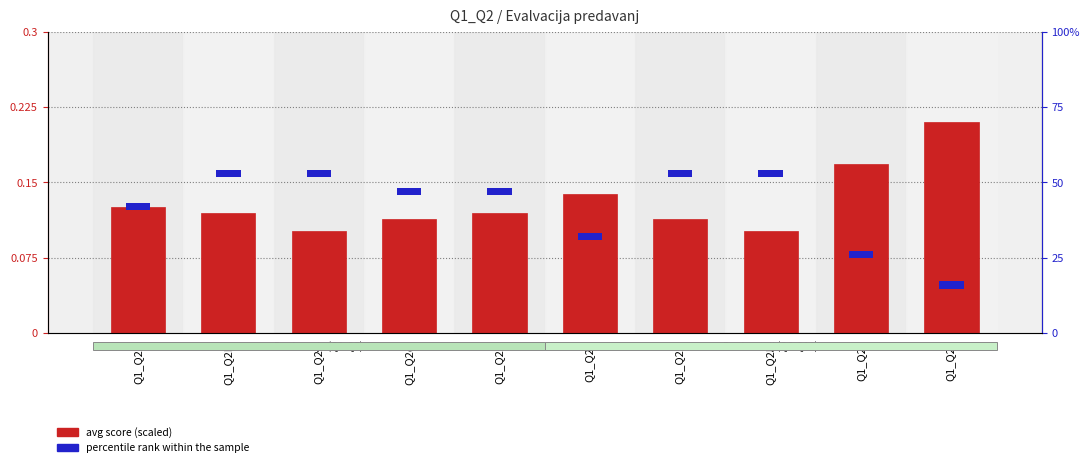

How many bars are there in total?

10